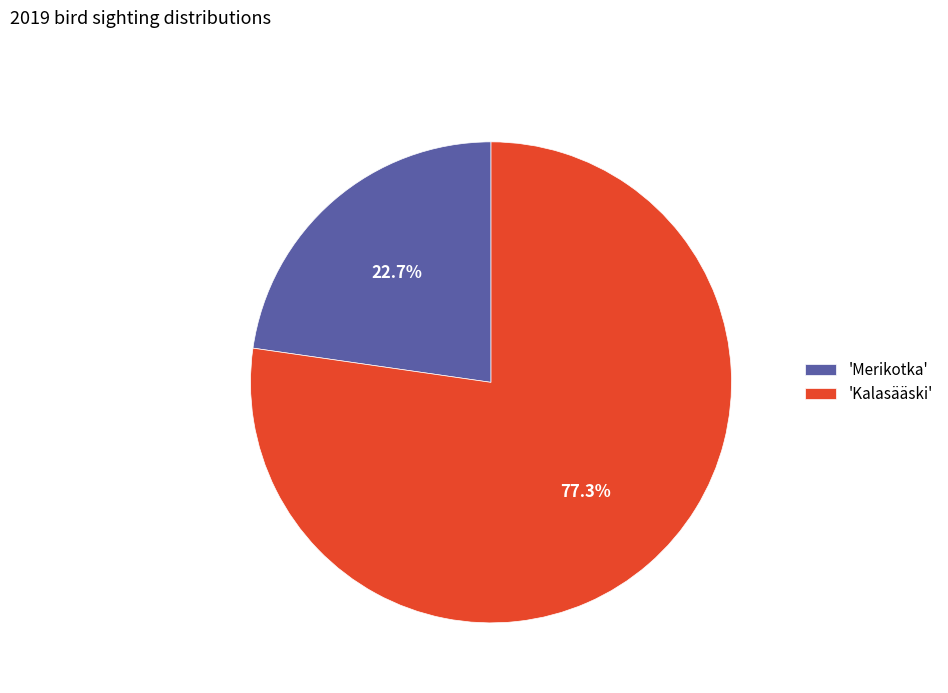

Count the number of slices in the pie.

2